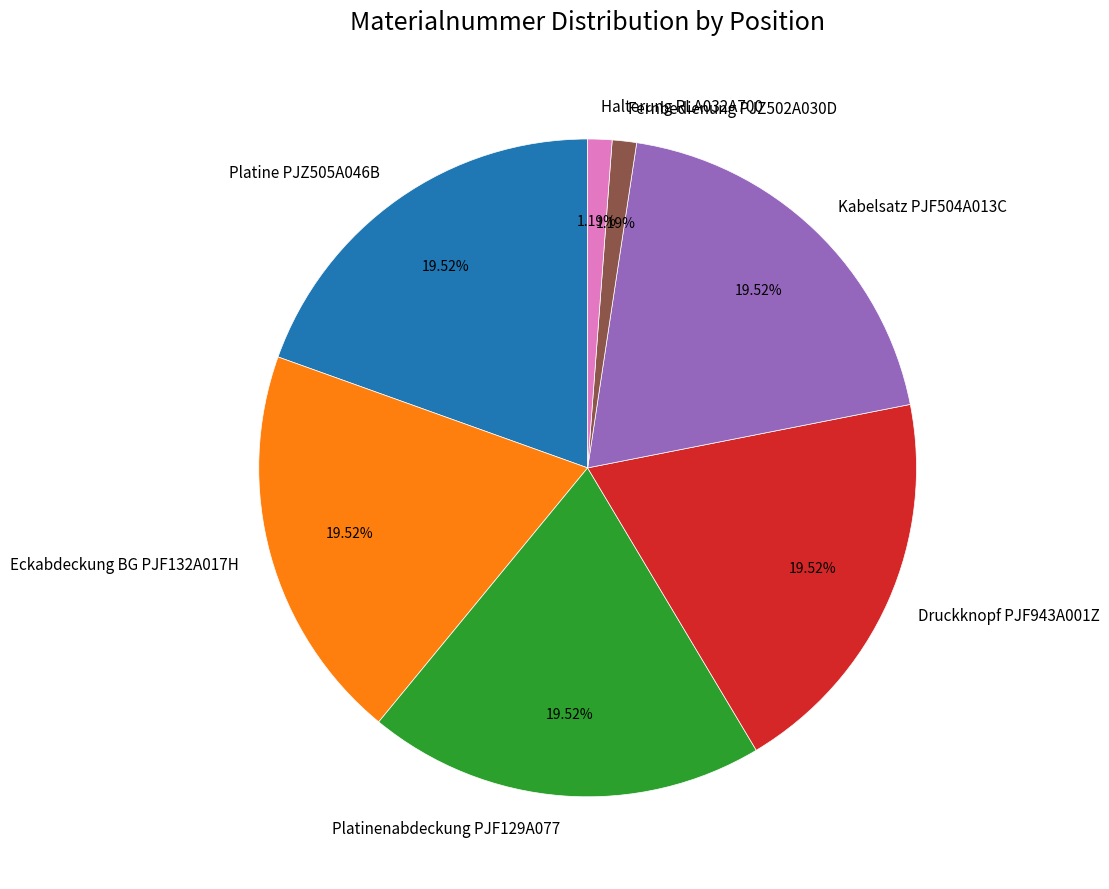

The Platine PJZ505A046B slice represents 20% of the pie. True or false?

True